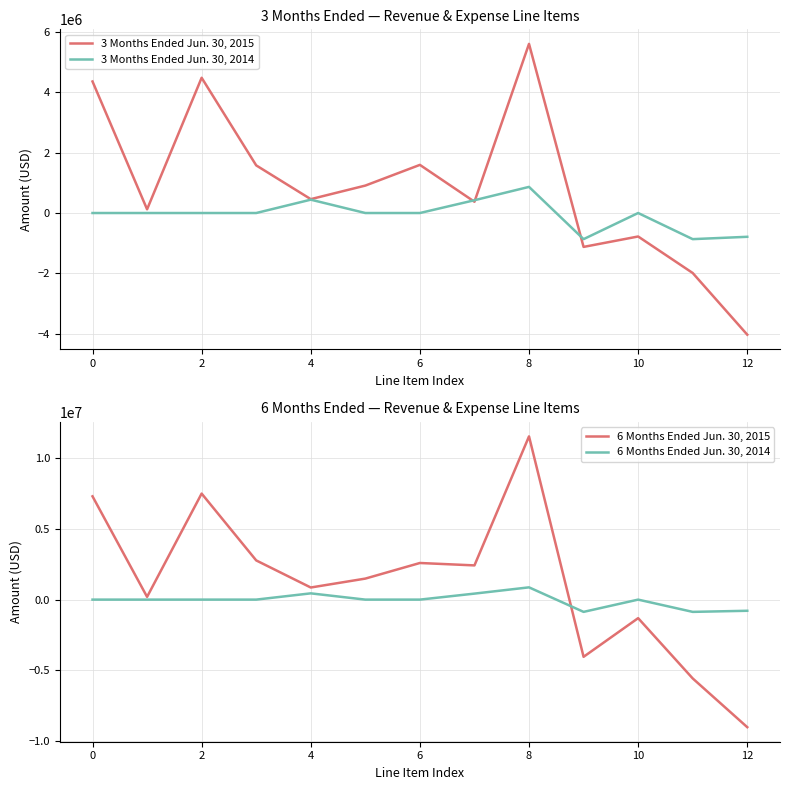

How many values in the 6 Months Ended Jun. 30, 2014 series are below 0?

3